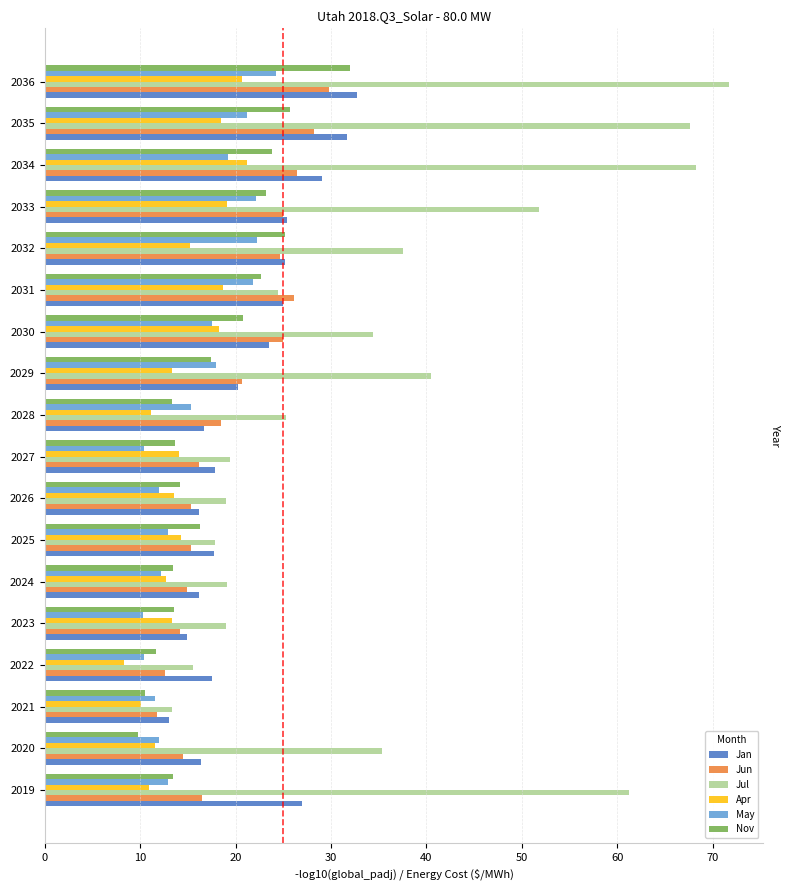

At which category does the chart reach its minimum across all series?

2022